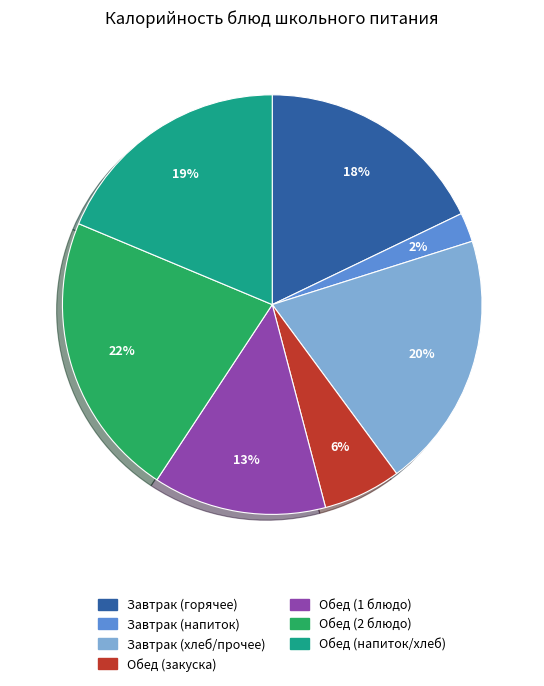

To the nearest percent, what is the difference between the largest and smallest slice percentages?

20%